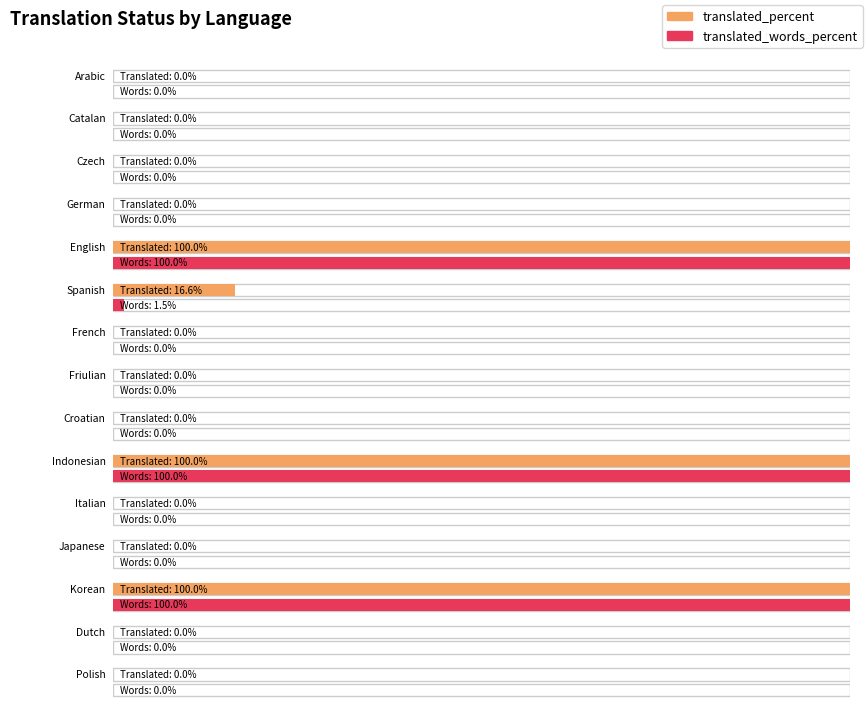

At which label is translated_words_percent closest to 50?

Spanish